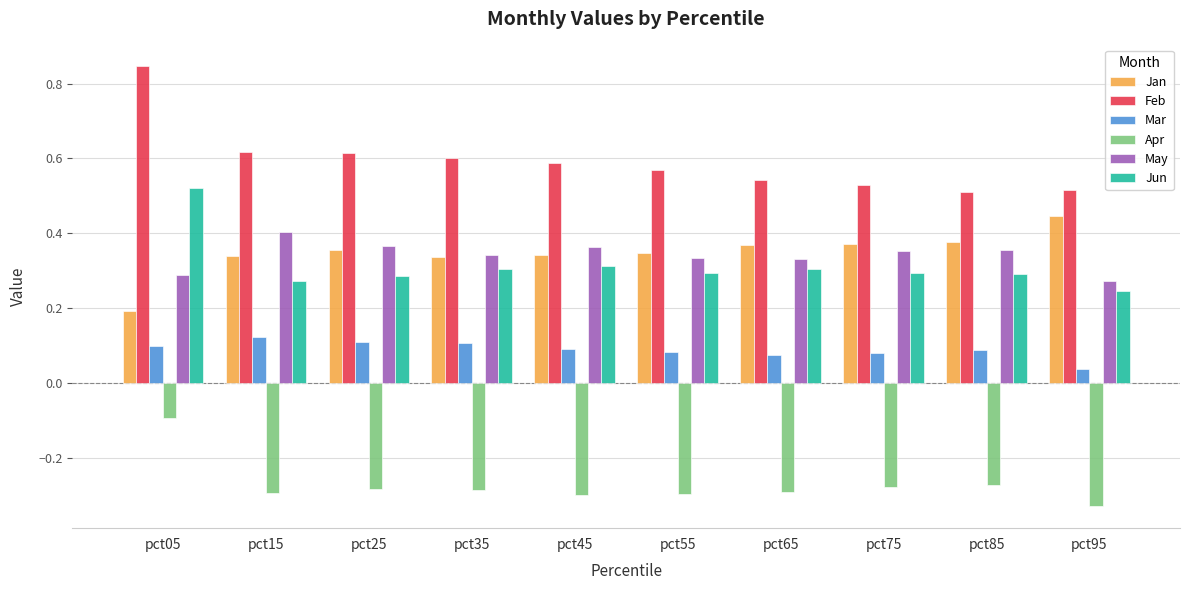

Which series has the widest spread of values?

Feb